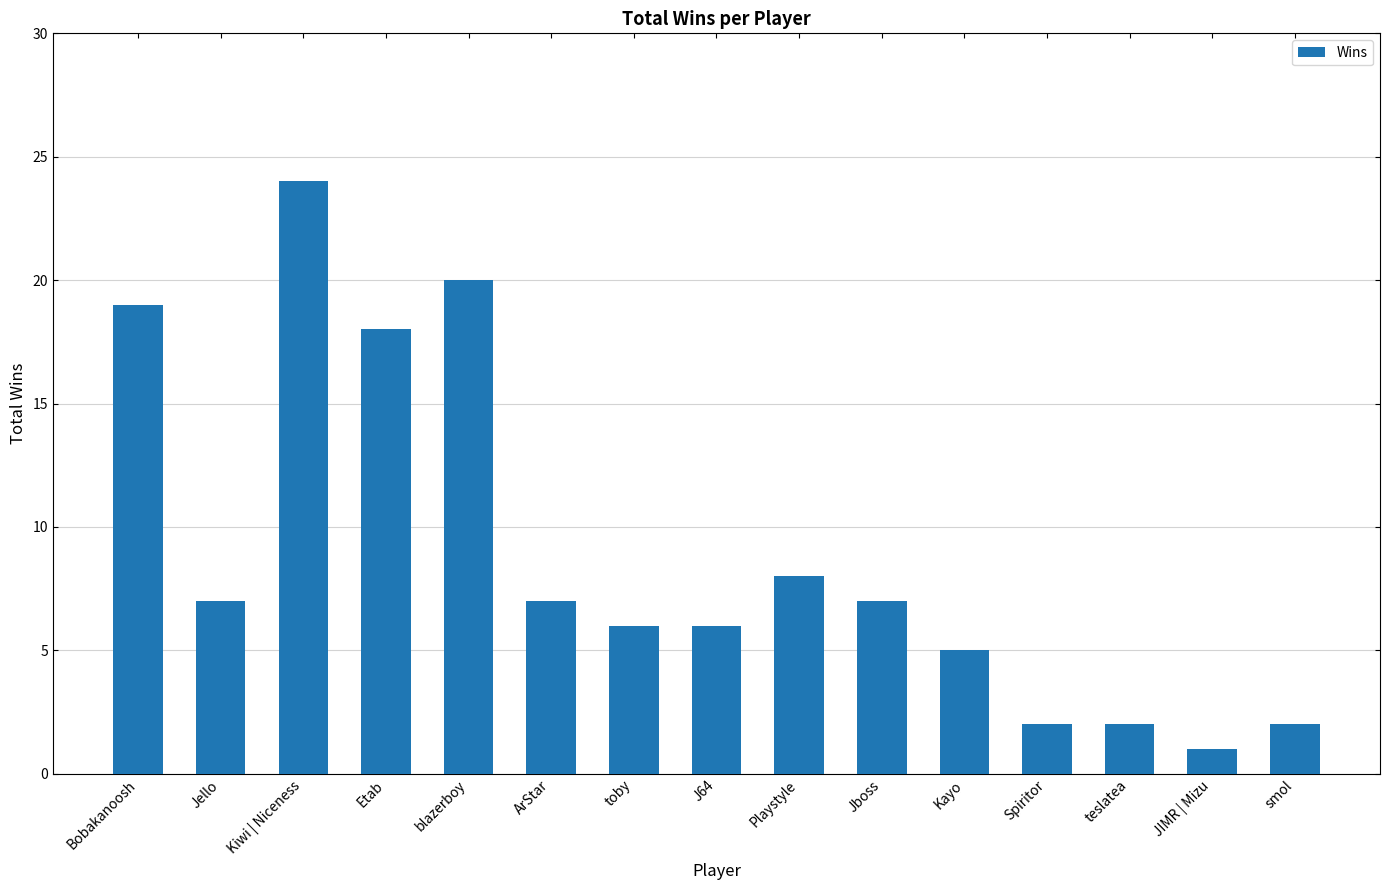

What is the ratio of the value at Etab to the value at Spiritor?

9.0